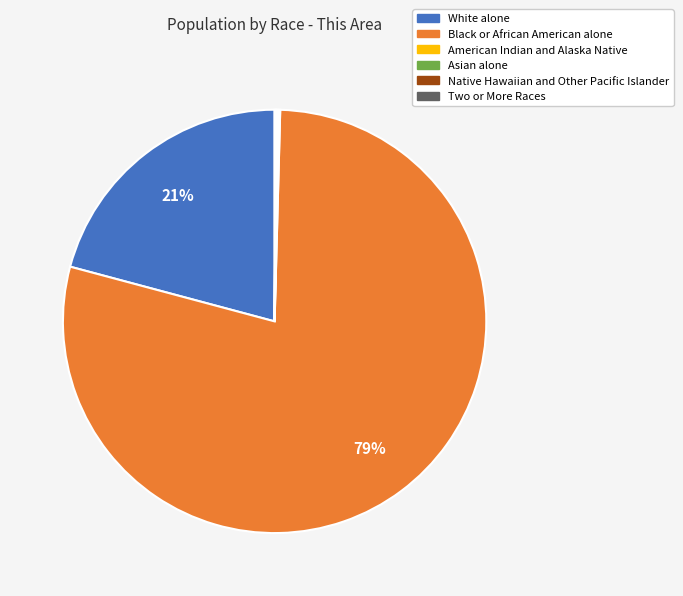

The White alone slice represents 21% of the pie. True or false?

True